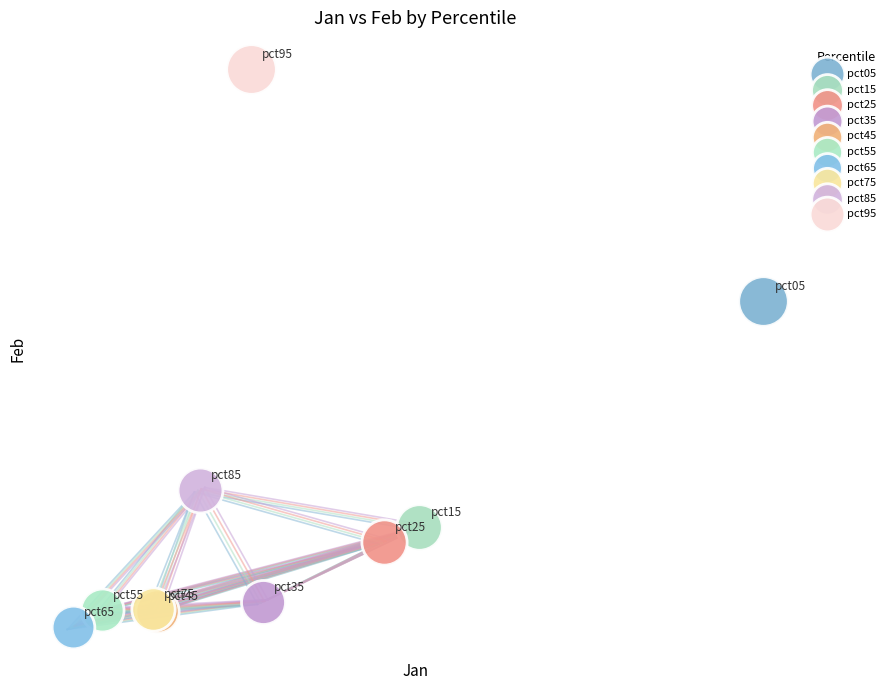

Which series reaches the minimum Y coordinate?

pct65